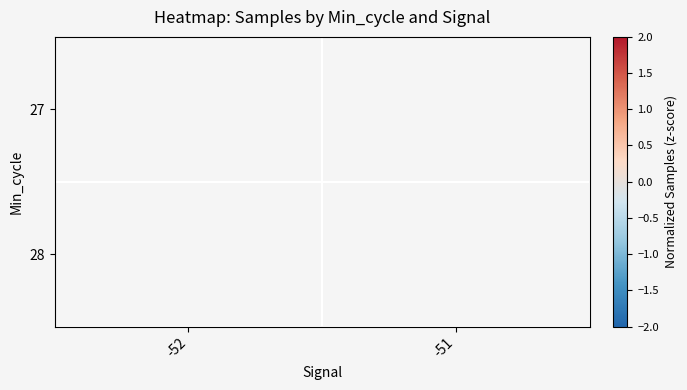

Which has a higher value, -51 or -52?

-52